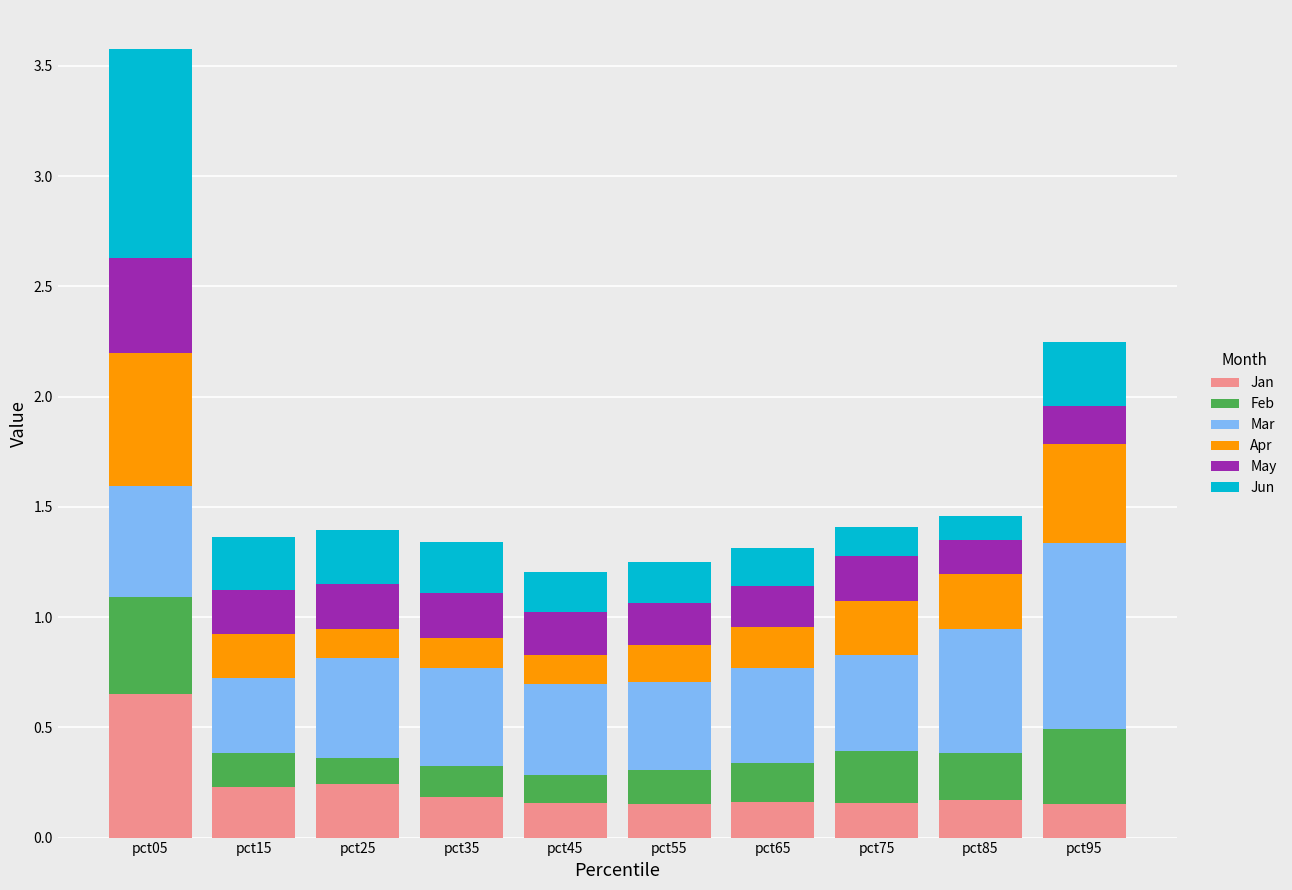

How many bars are there in total?

10